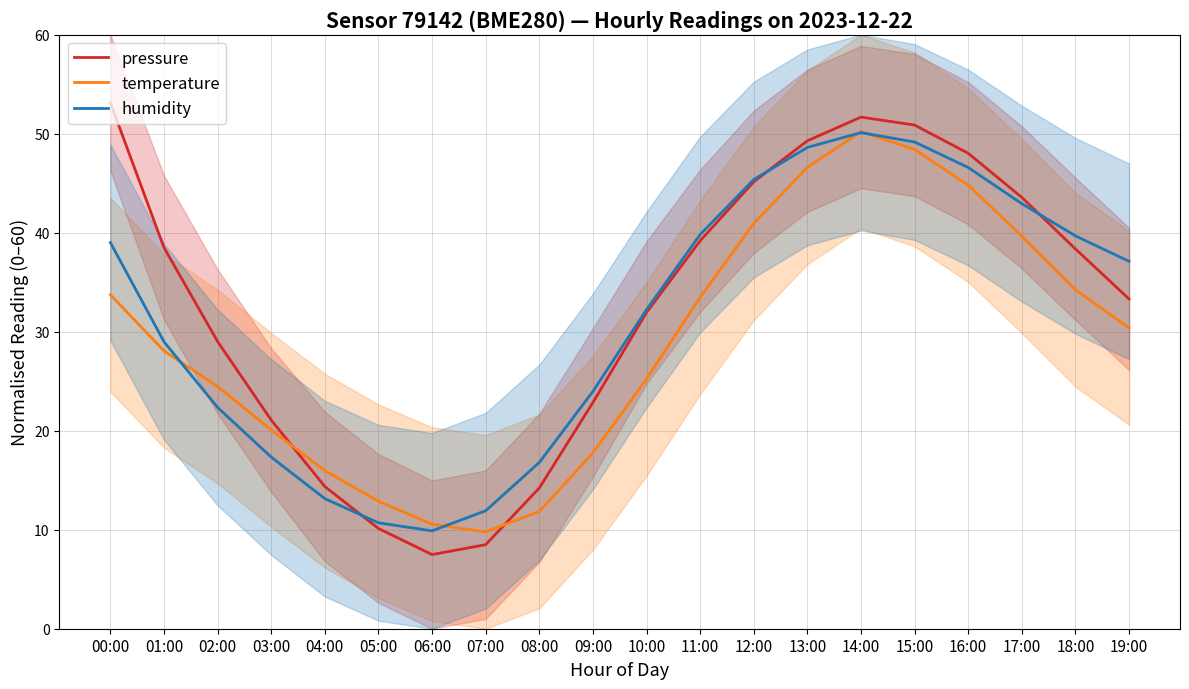

Where is the first local maximum for pressure?

14:00